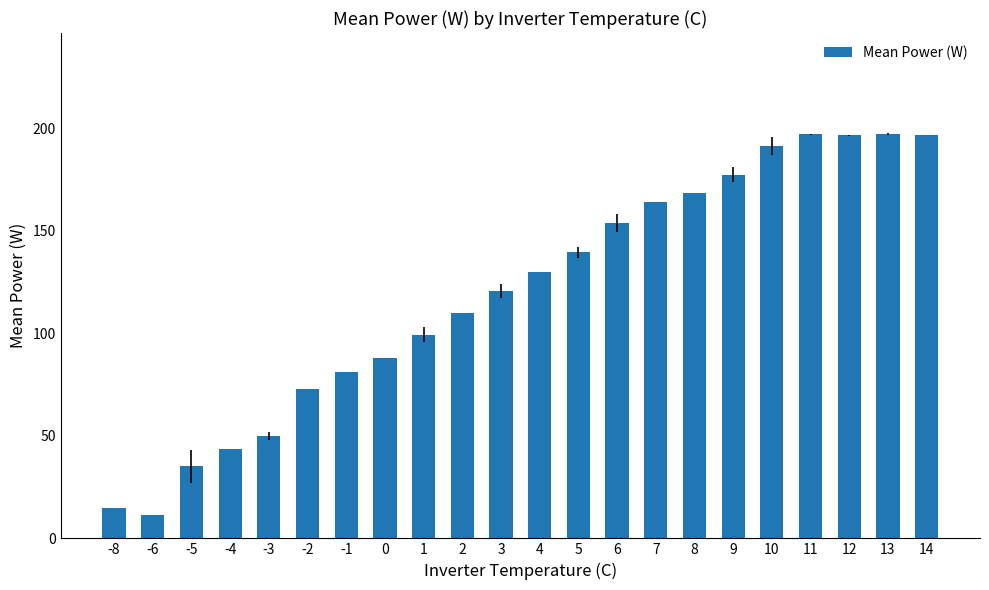

What is the value of the 20th bar from the left?

196.5